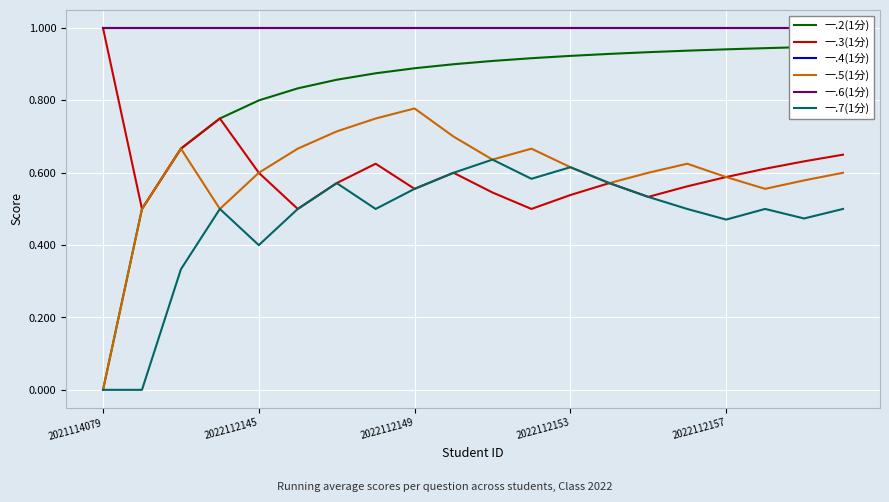

What is the minimum value for 一.3(1分)?

0.5